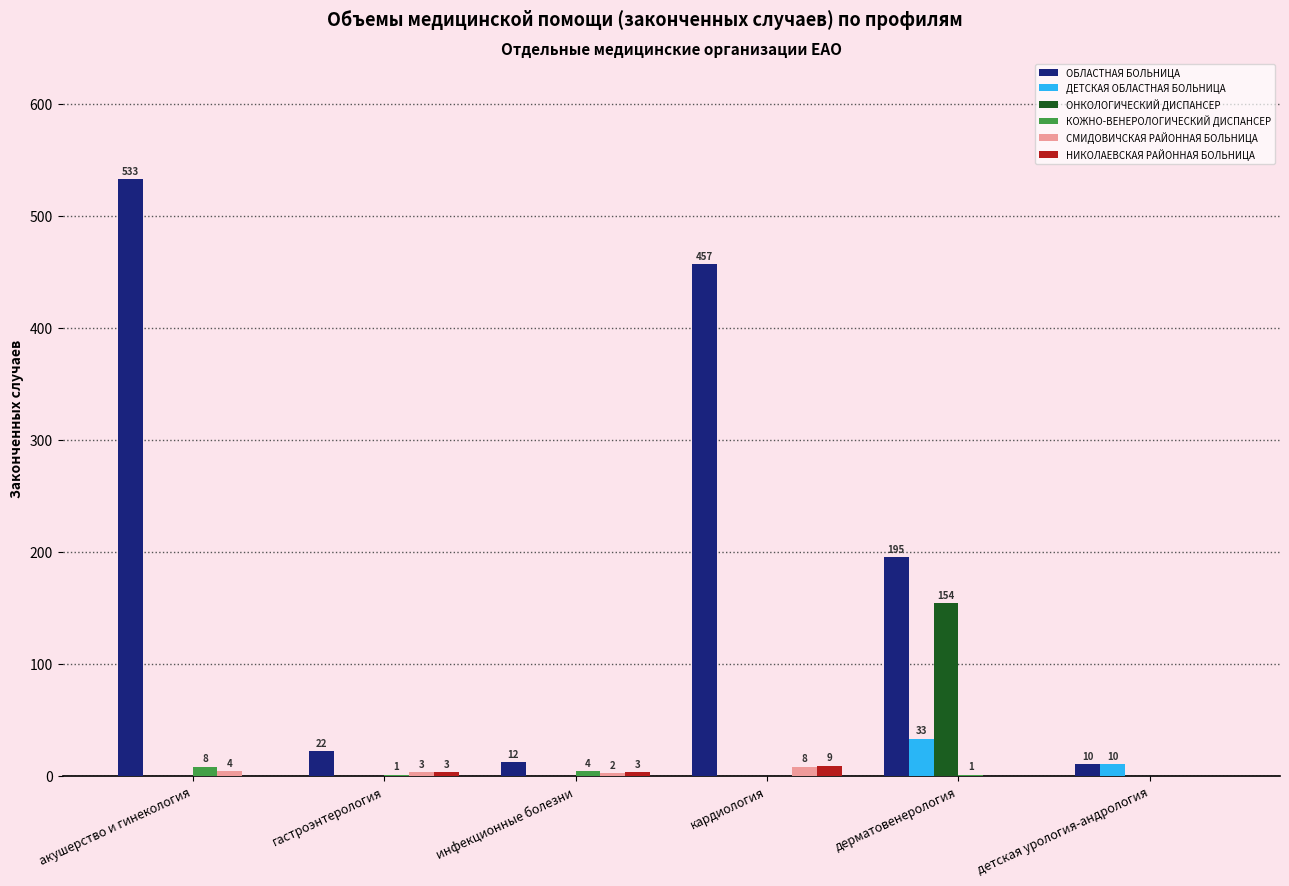

Is the value of ОБЛАСТНАЯ БОЛЬНИЦА at гастроэнтерология greater than the value of НИКОЛАЕВСКАЯ РАЙОННАЯ БОЛЬНИЦА at дерматовенерология?

Yes